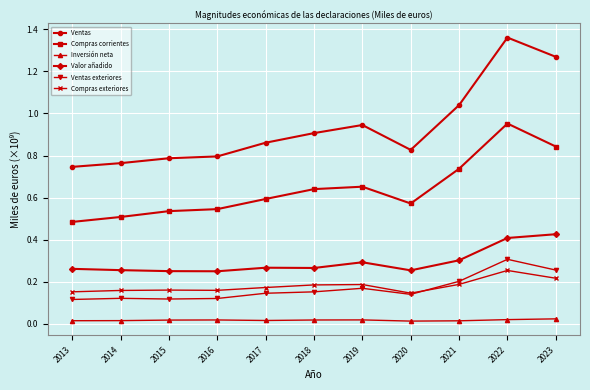

What are all the series names shown in the legend?

Ventas, Compras corrientes, Inversión neta, Valor añadido, Ventas exteriores, Compras exteriores